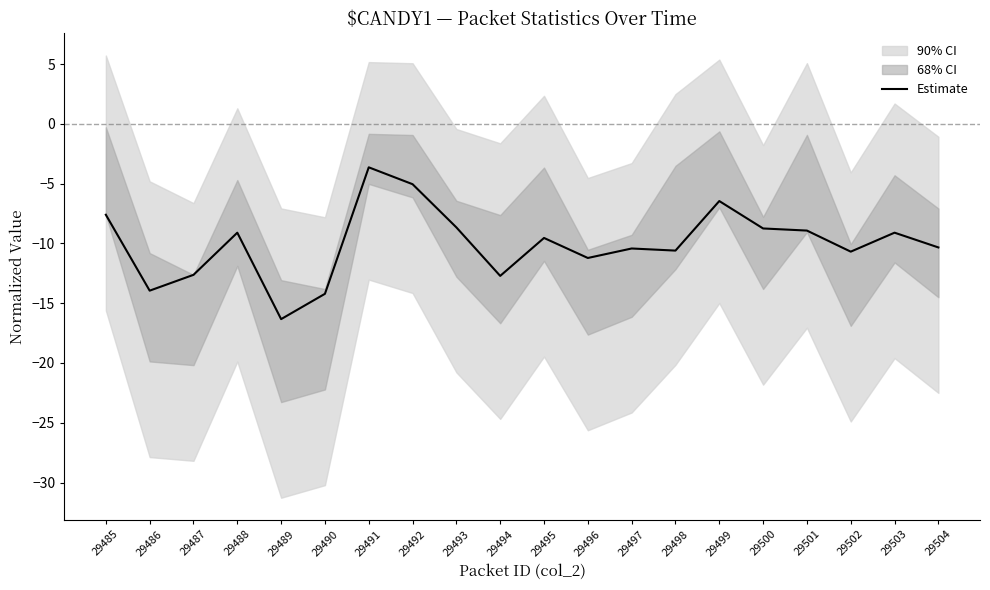

Count the number of categories in the chart.

20